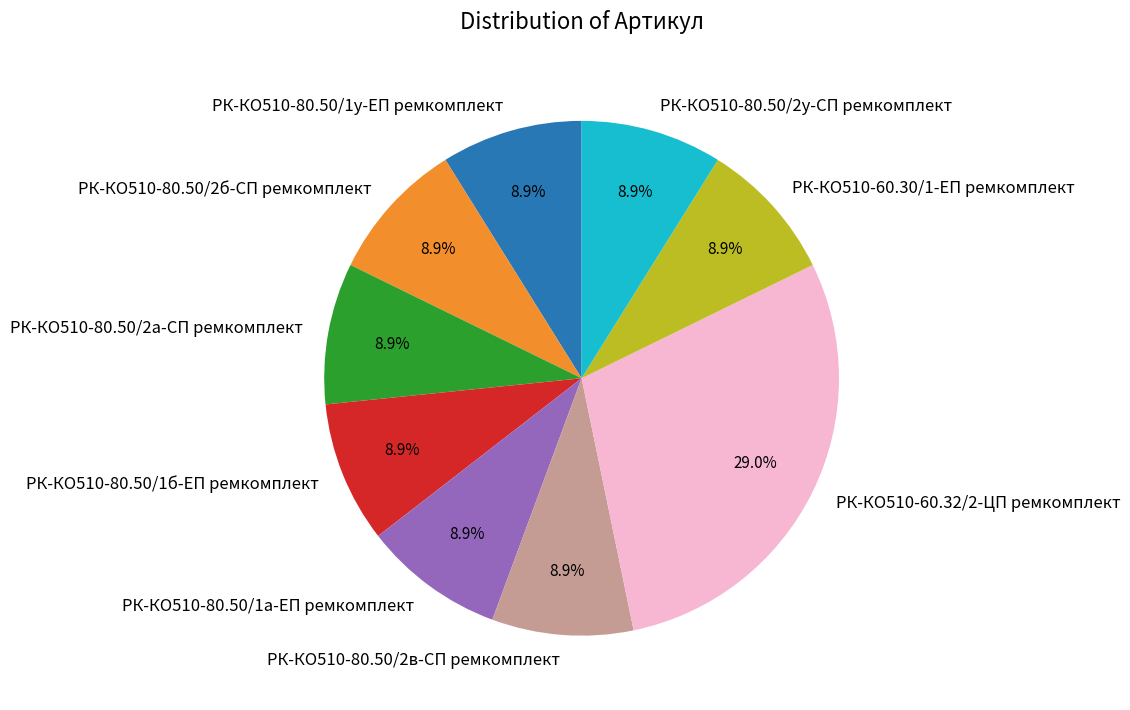

What is the largest slice in the pie chart?

РК-КО510-60.32/2-ЦП ремкомплект